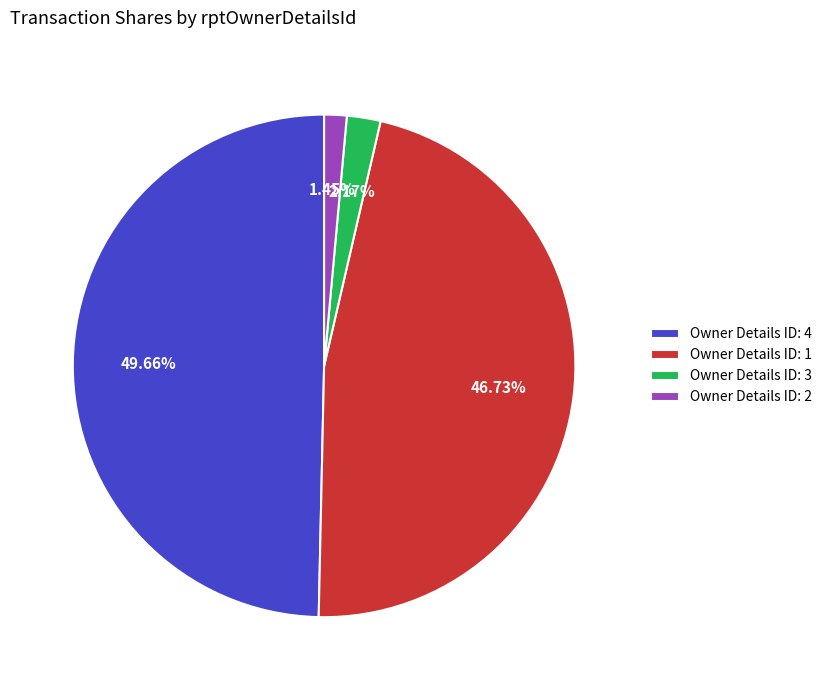

Is Owner Details ID: 2 the majority of the pie?

No